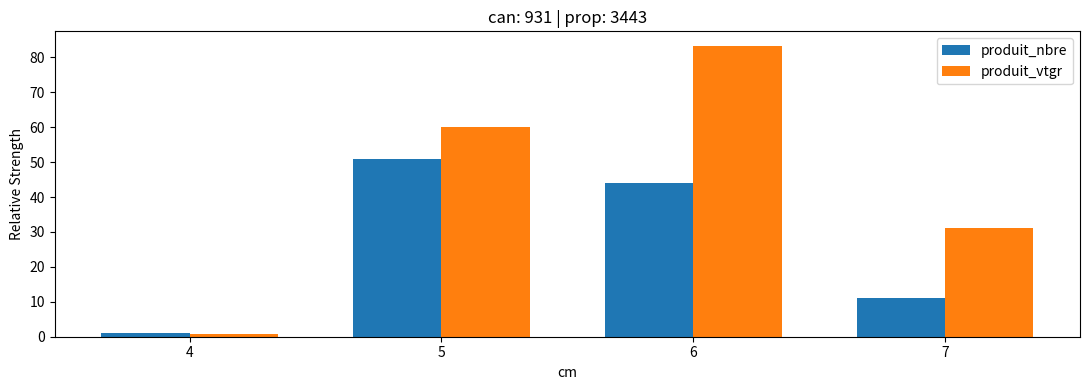

What is the maximum value shown in the chart?

83.3